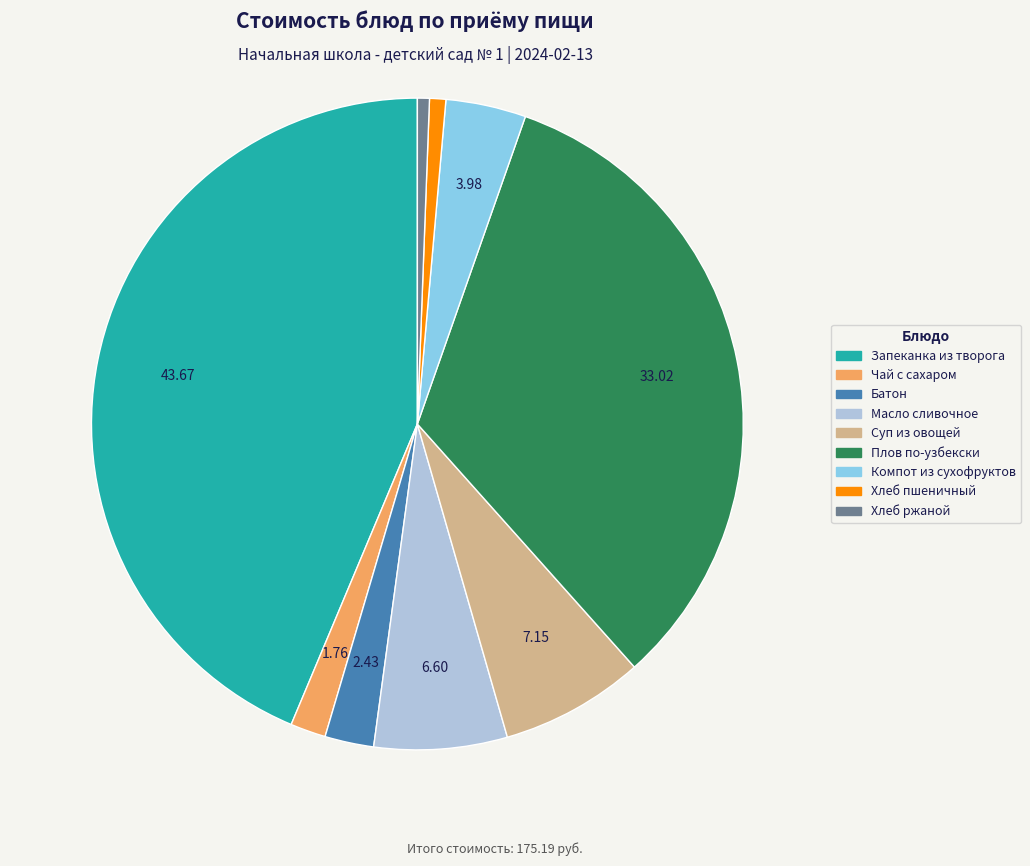

How many segments does this pie chart have?

9